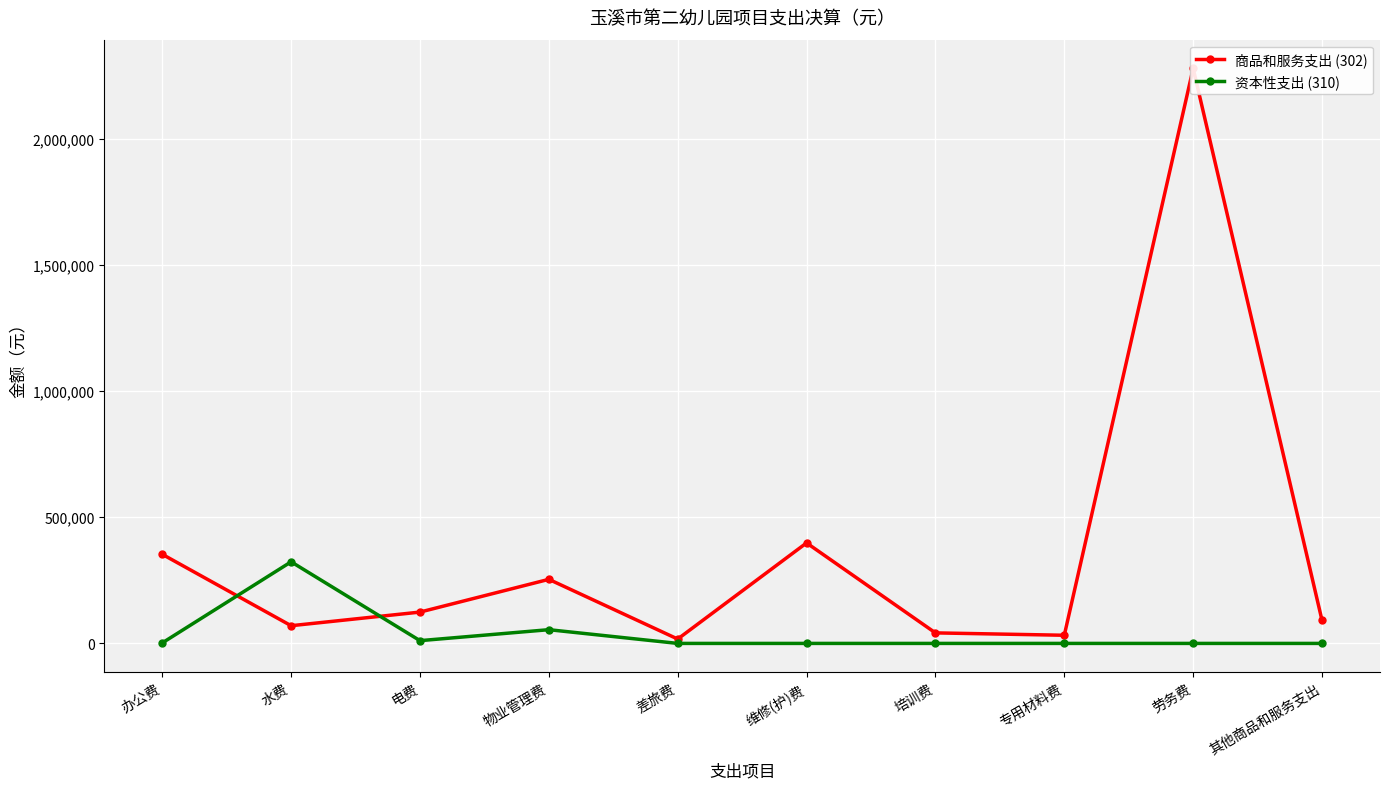

Reading left to right, extract all data points from this chart.

商品和服务支出 (302): 353130.2	70153.4	124151.2	253910.0	17276.0	398269.8	41698.8	32301.5	2278844.9	91428.2
资本性支出 (310): 1998.0	323386.0	10940.0	54392.0	0.0	0.0	0.0	0.0	0.0	0.0